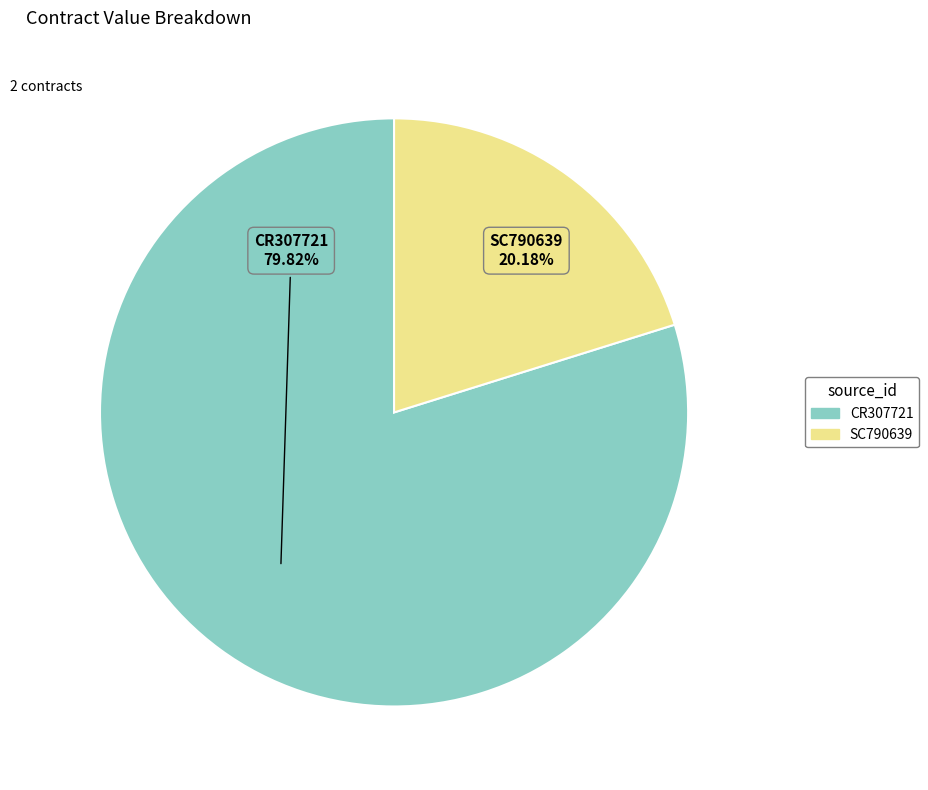

Approximately how many times larger is the value at SC790639 compared to CR307721?

0.3